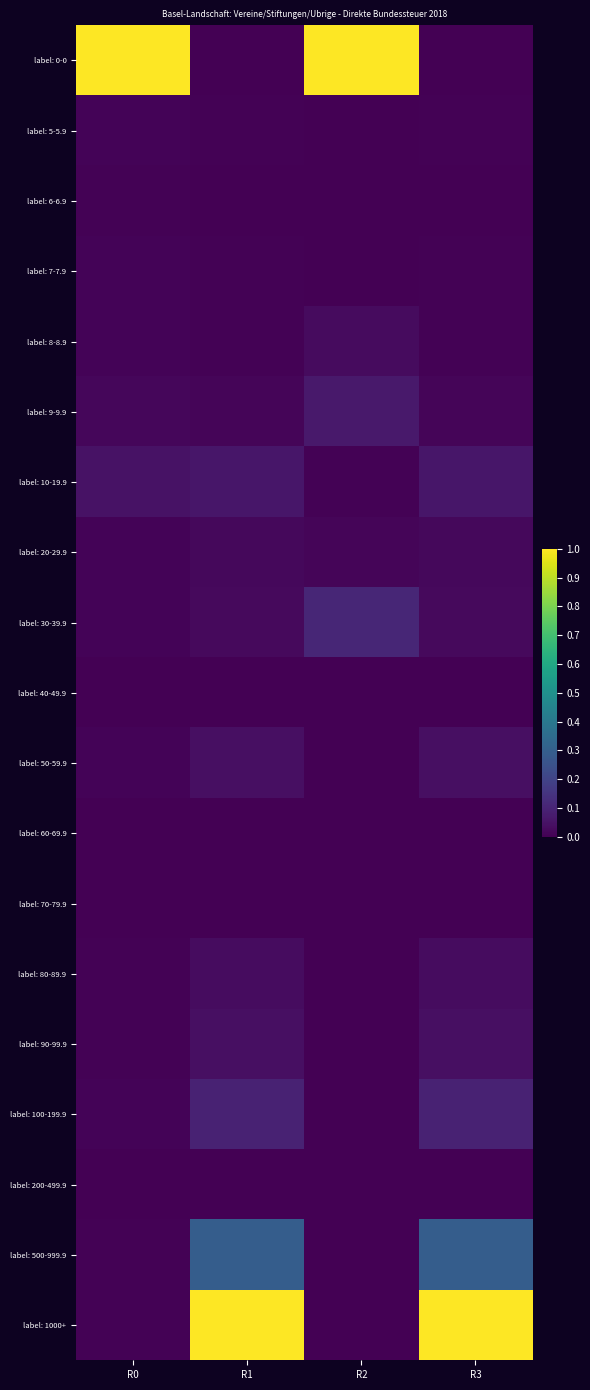

Between R0 and R3, which is larger?

R0